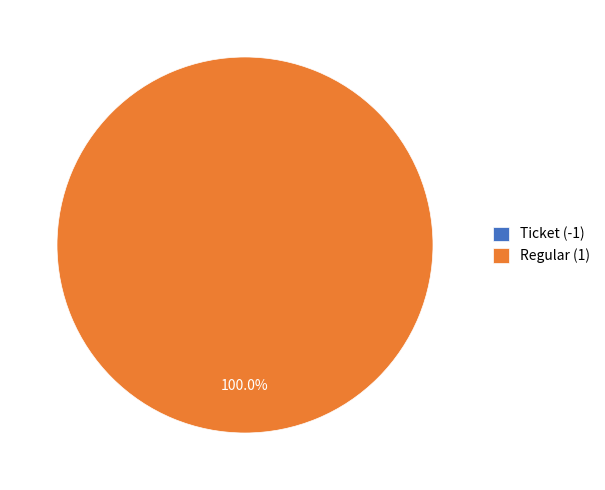

What percentage do Regular (1) and Ticket (-1) together represent?

100.0%